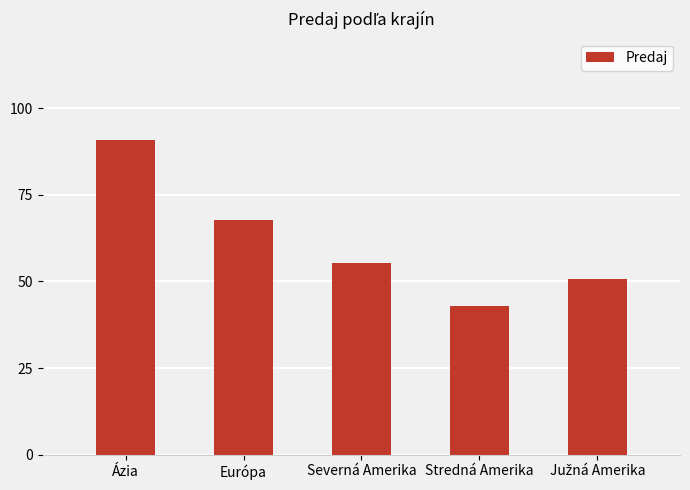

The value at Severná Amerika is 96.9. True or false?

False